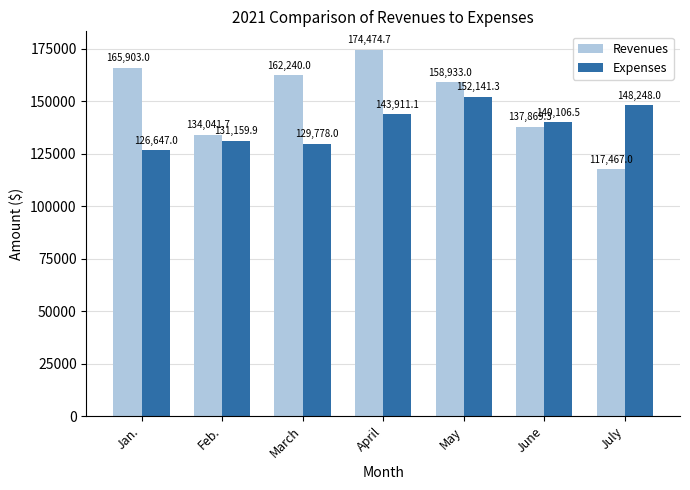

What is the difference between the Expenses values at Feb. and March?

1381.9